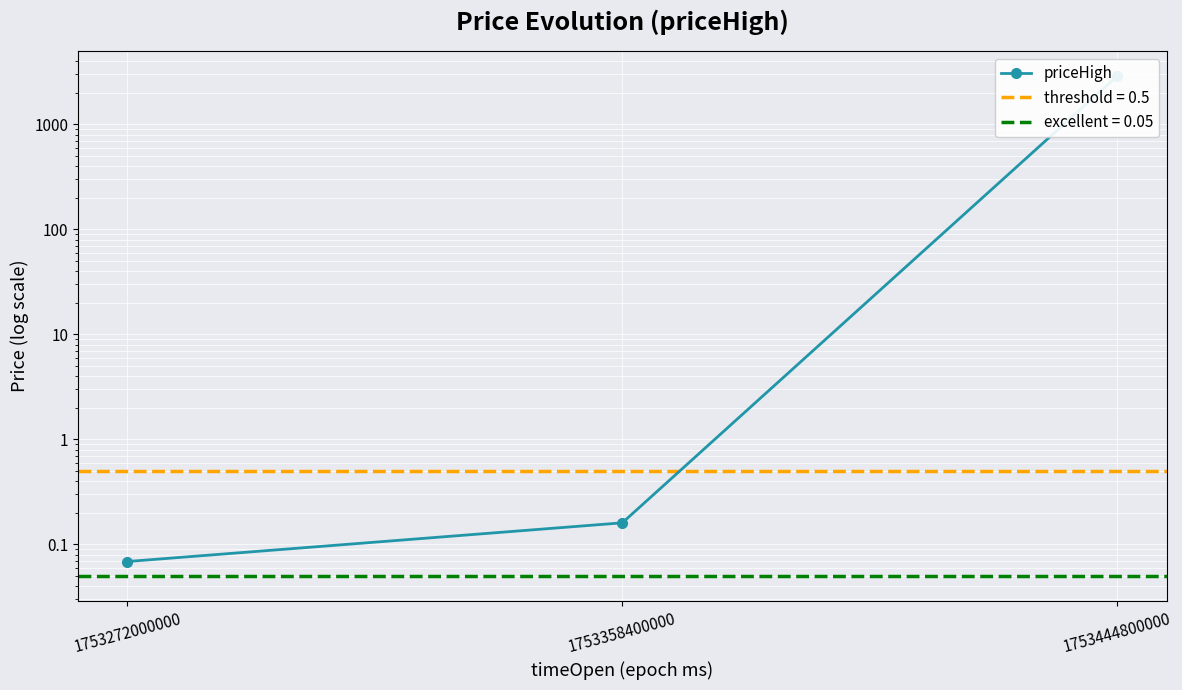

The chart shows a value of 0.3 at 1753358400000. True or false?

False